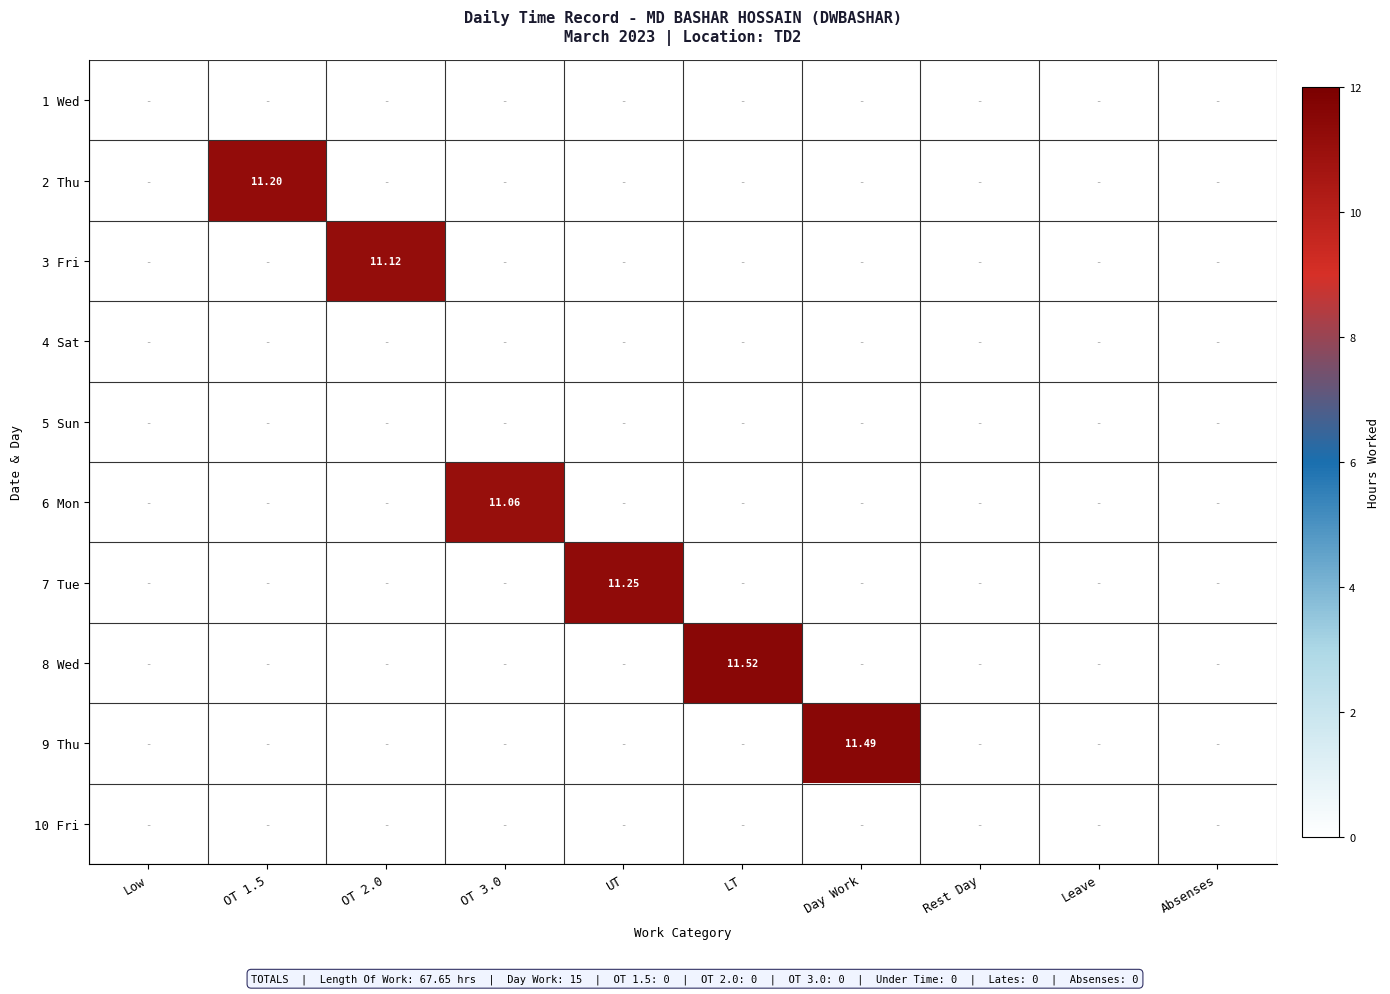

Which label corresponds to the smallest value in the chart?

Low